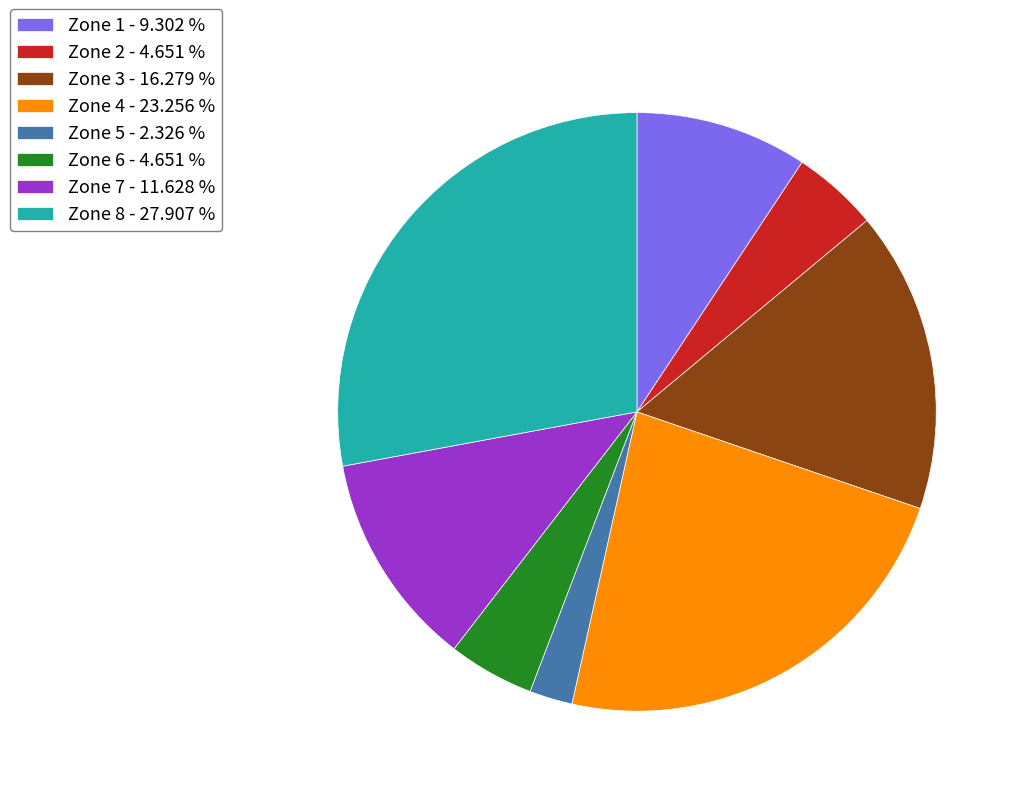

Does Zone 4 - 23.256 % account for over 50% of the chart?

No